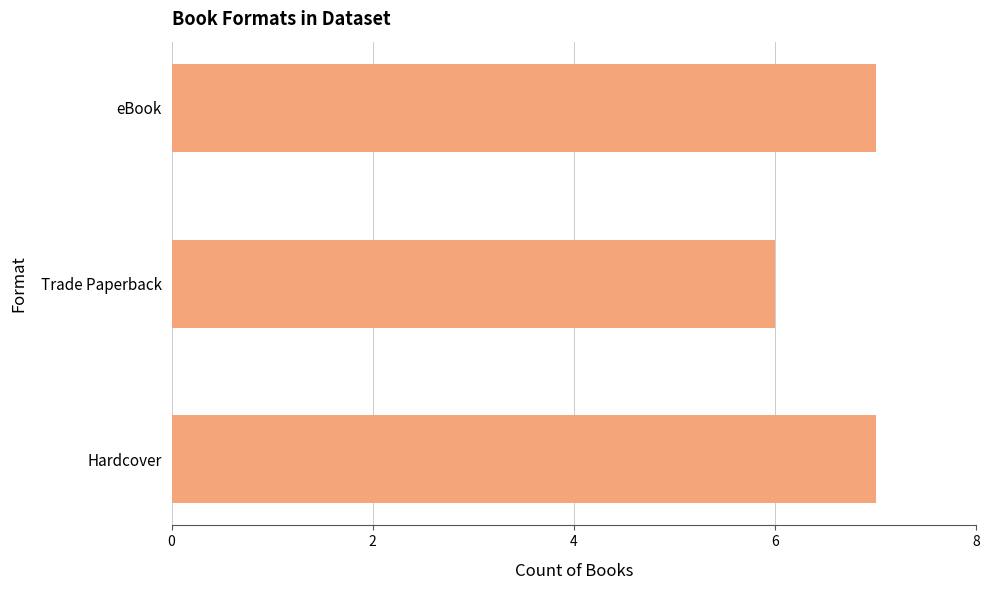

Which label corresponds to the smallest value in the chart?

Trade Paperback